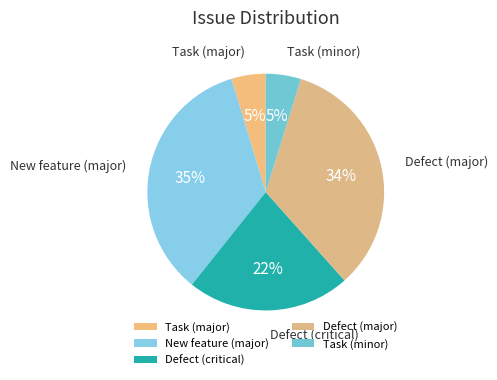

Between Task (minor) and Defect (critical), which is larger?

Defect (critical)